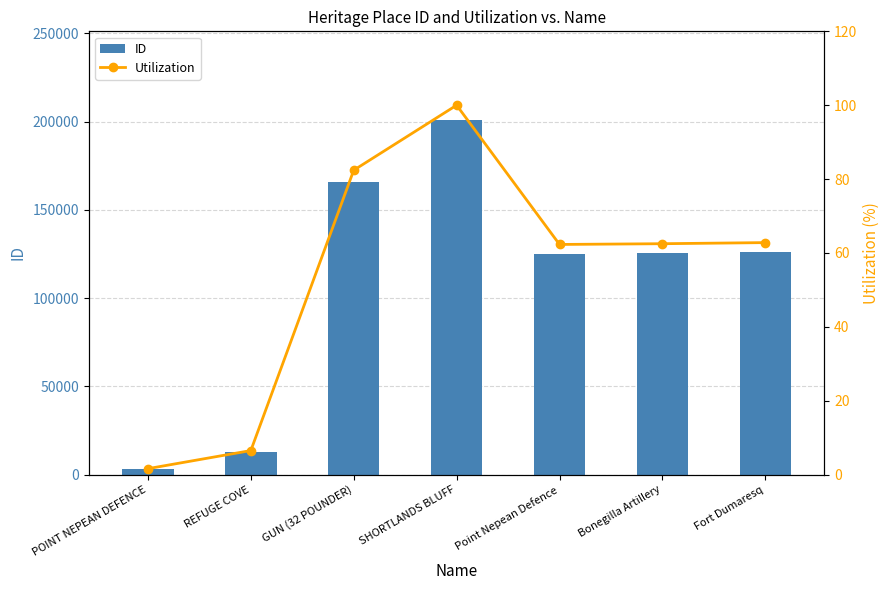

Which series changed the most between REFUGE COVE and SHORTLANDS BLUFF?

ID